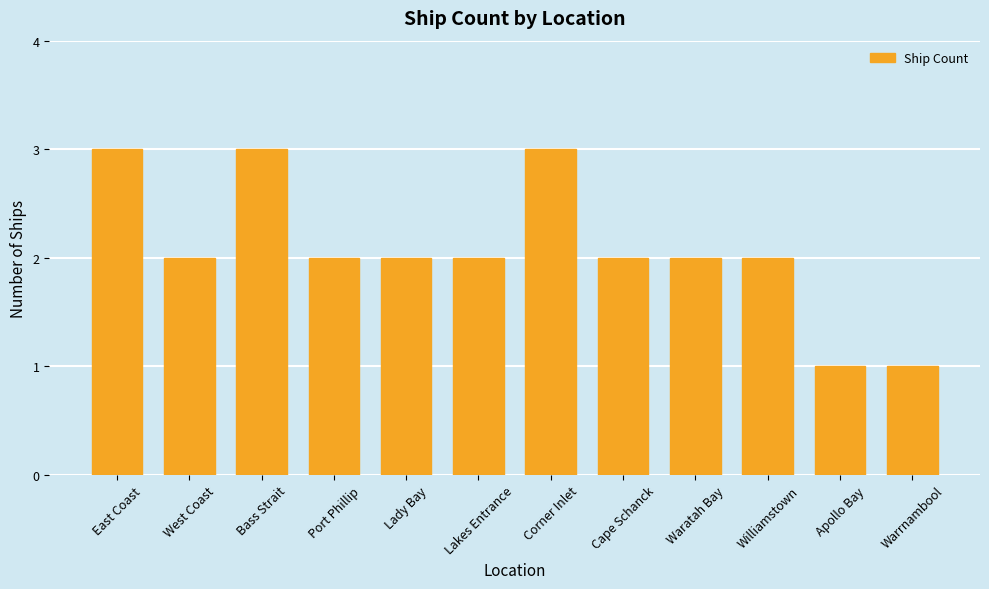

Approximately how many times larger is the value at Lady Bay compared to Corner Inlet?

0.7